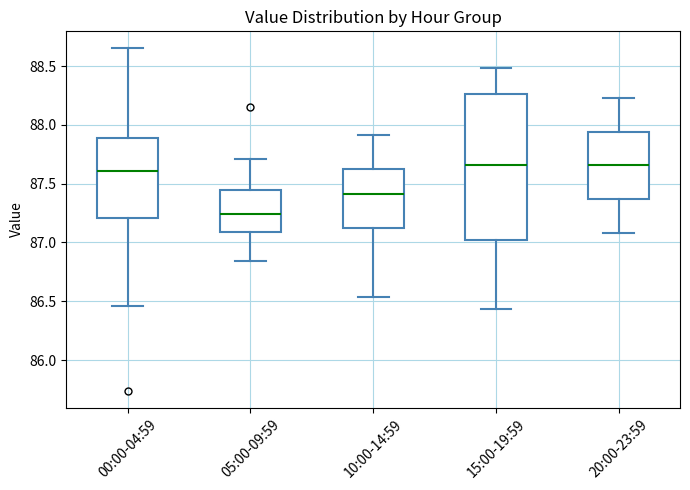

Reading left to right, read every box against the y-axis: the position of its median line, the range the box covers, and the ends of its whiskers. The values are not printed on the chart, so give them approximately, as read against the axis.

00:00-04:59: median 87.60, box 87.20 to 87.90, whiskers 86.45 to 88.65
05:00-09:59: median 87.25, box 87.10 to 87.45, whiskers 86.85 to 87.70
10:00-14:59: median 87.40, box 87.15 to 87.60, whiskers 86.55 to 87.90
15:00-19:59: median 87.65, box 87.00 to 88.25, whiskers 86.45 to 88.50
20:00-23:59: median 87.65, box 87.35 to 87.95, whiskers 87.10 to 88.25